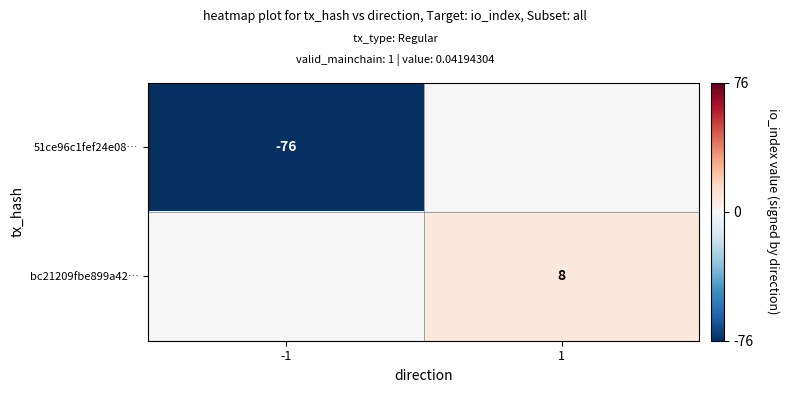

The 51ce96c1fef24e08… series shows -76 at -1. True or false?

True